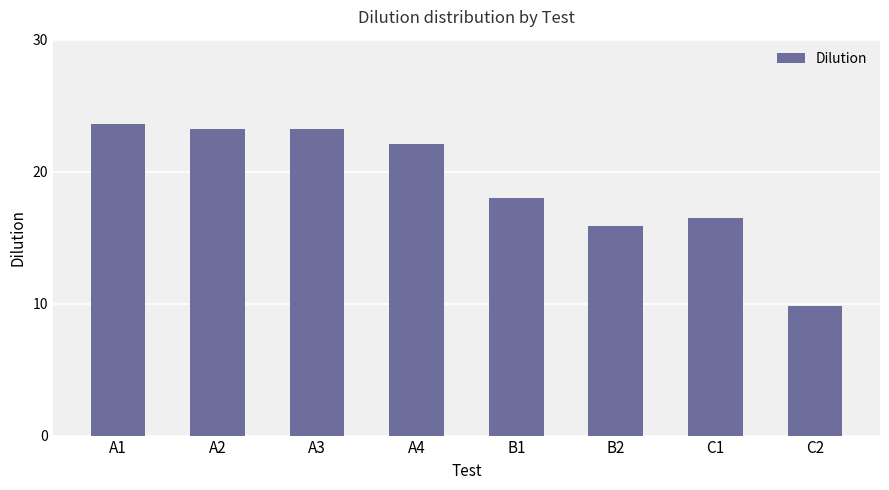

True or false: the data shows 23.2 at A2.

True